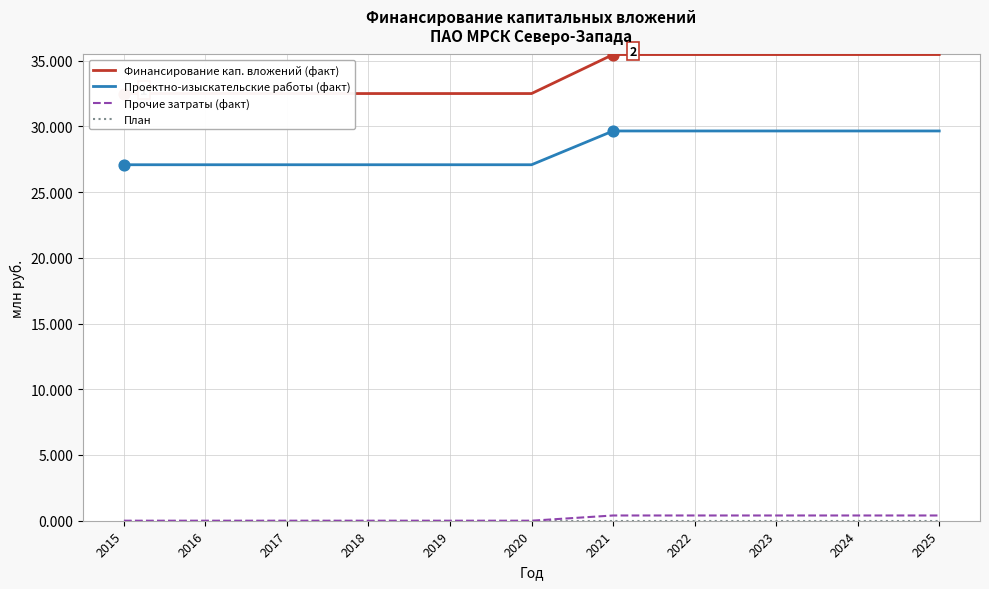

Which series has the largest total across all categories?

Финансирование кап. вложений (факт)